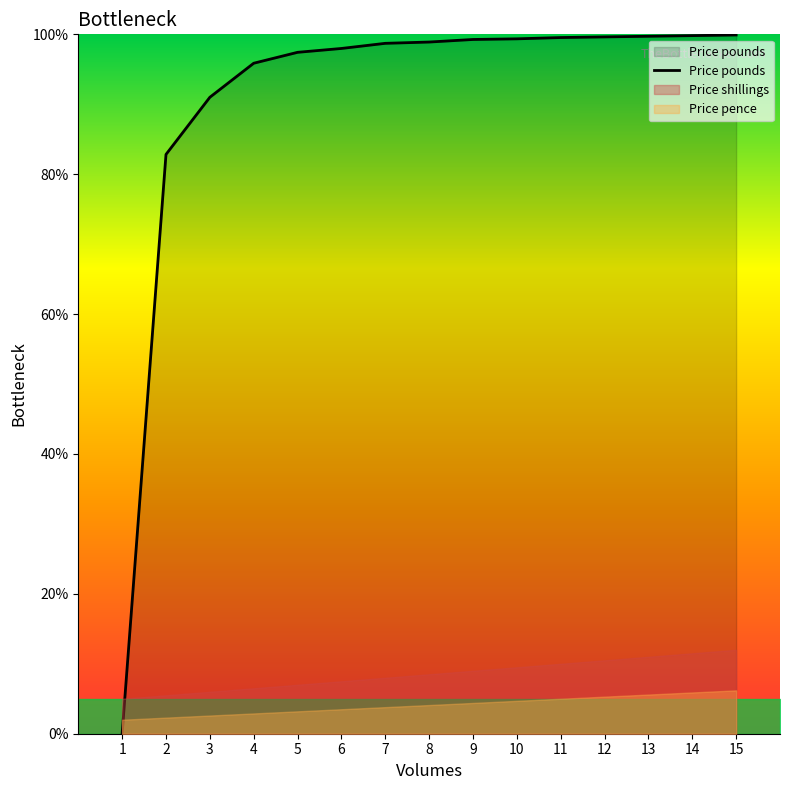

Does the chart display data point markers on the line(s)?

No